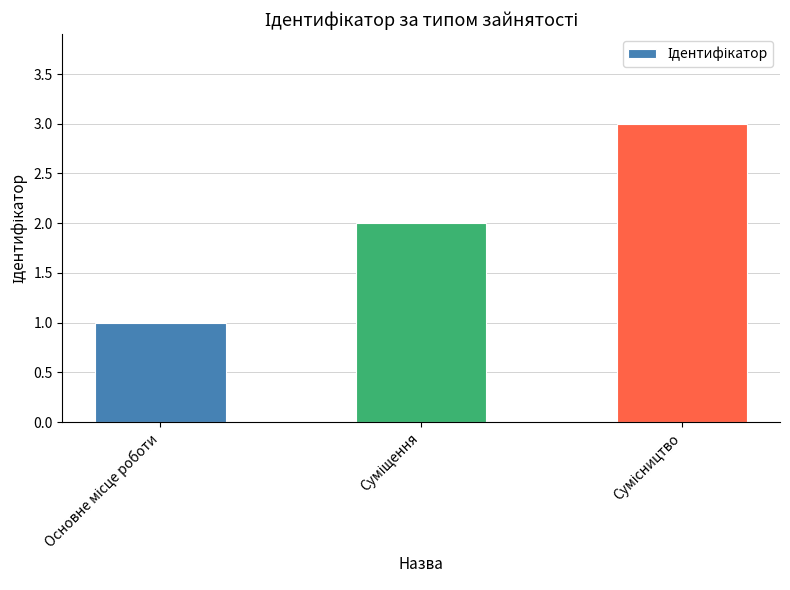

What is the sum of all values?

6